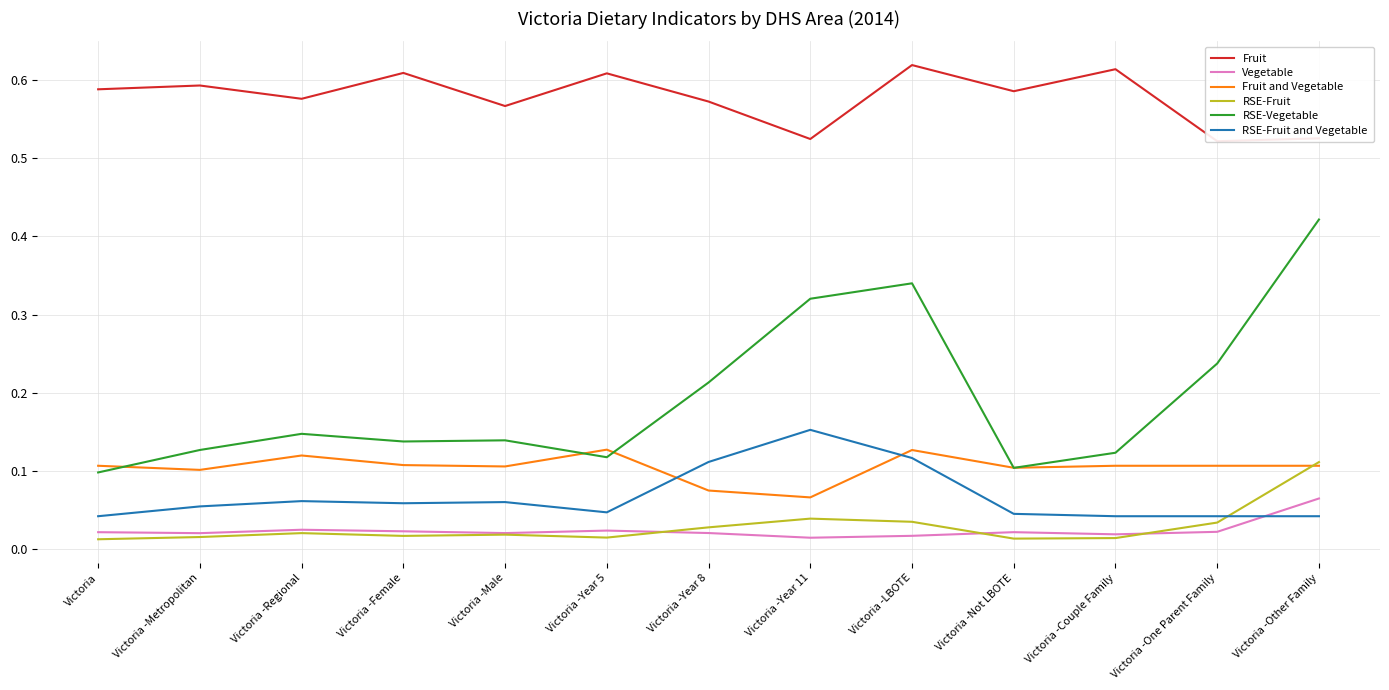

The value of Vegetable at Victoria -Year 5 is 0.0. True or false?

True